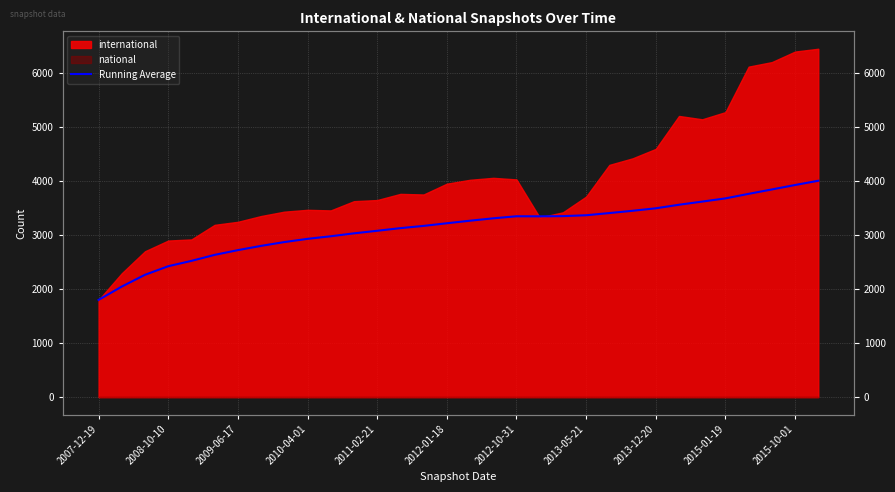

Where is the first local maximum?

2012-10-31